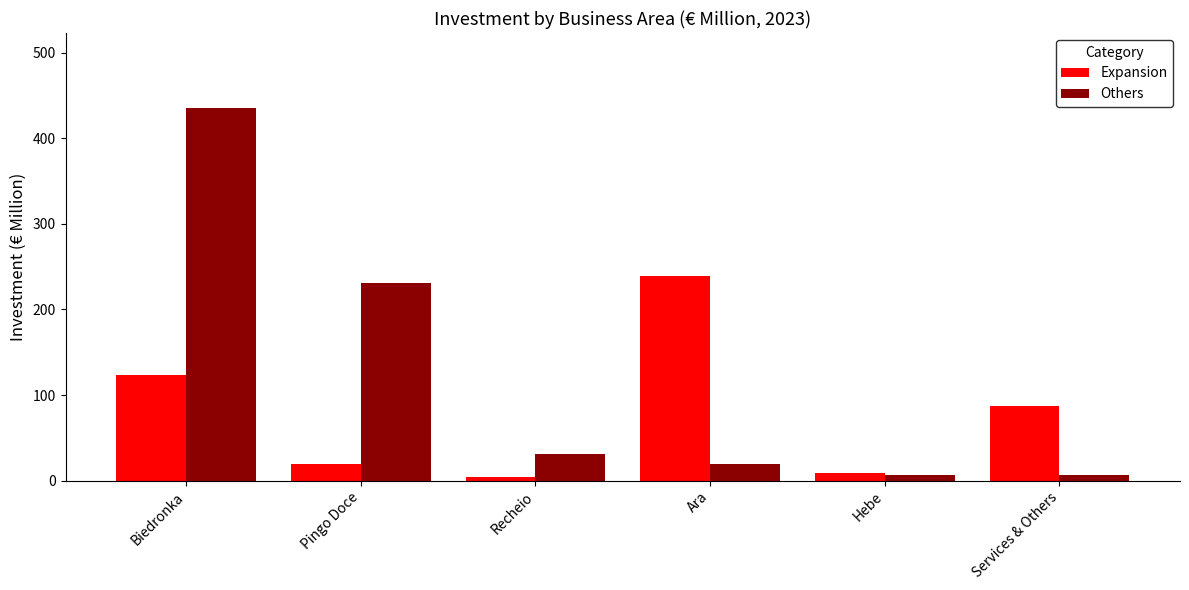

How many categories are shown in the chart?

6